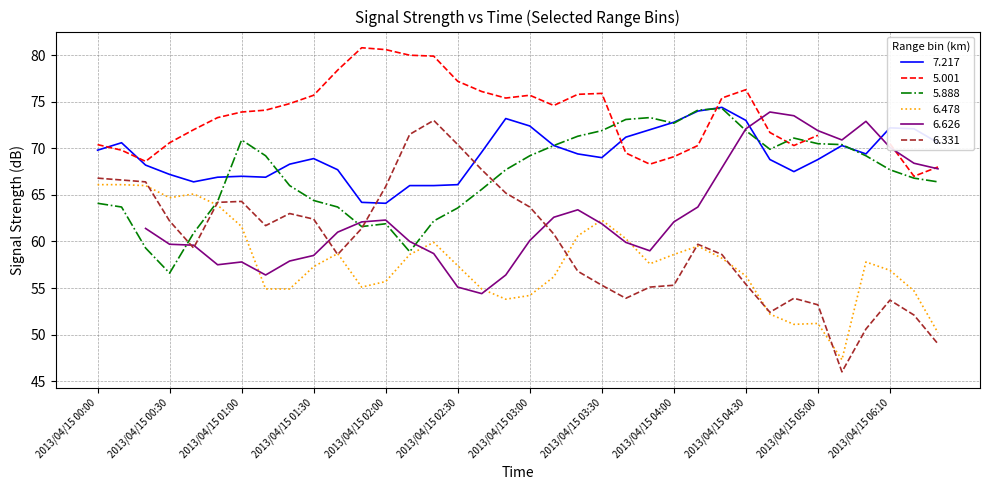

True or false: 6.478 has a value of 83.1 at 2013/04/15 03:00.

False